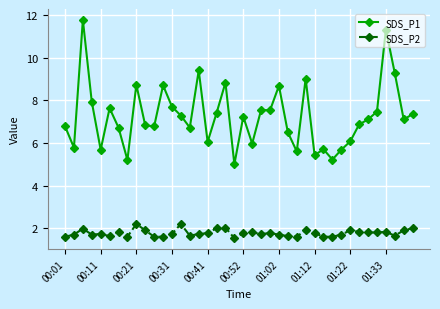

Does the chart have visible grid lines?

Yes